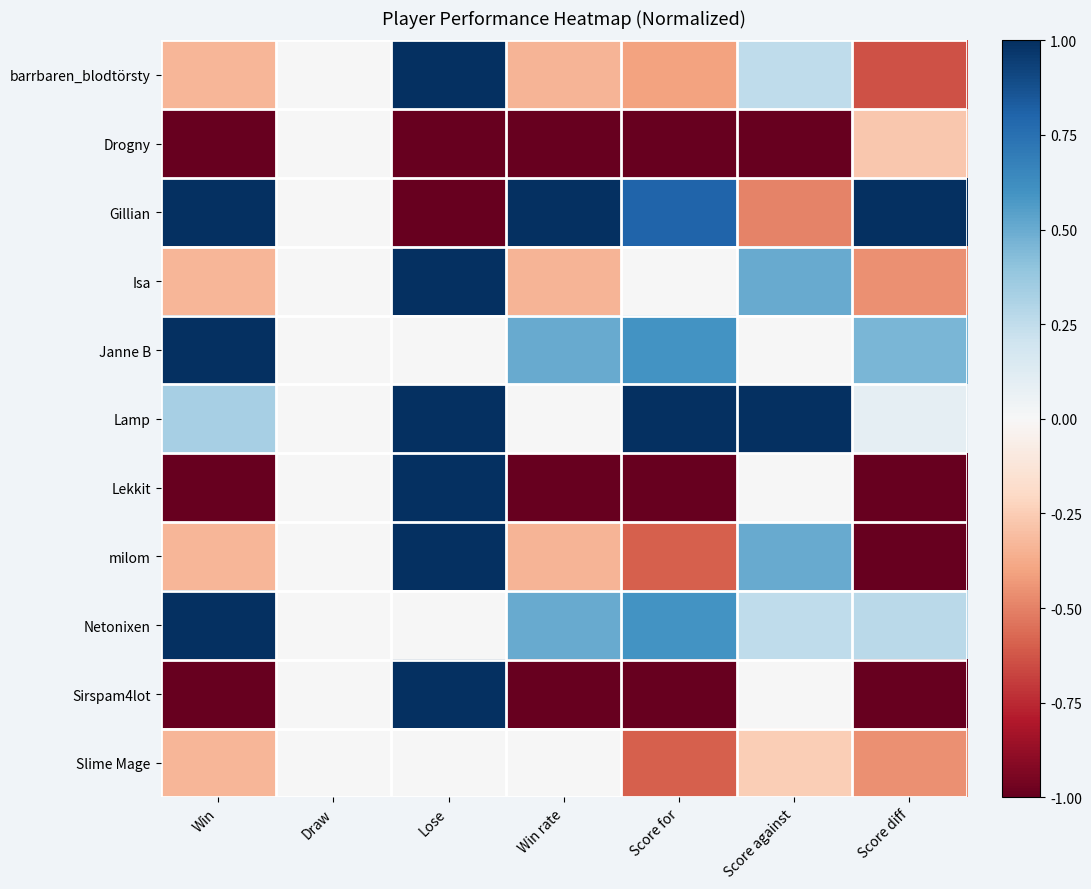

Which series has the largest range (max minus min)?

Gillian